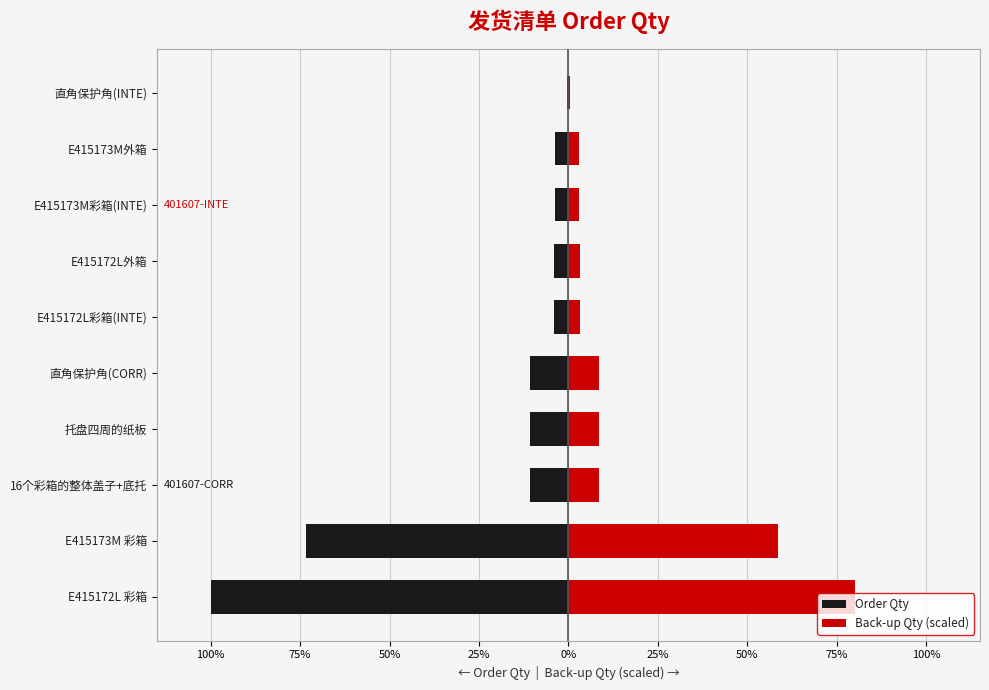

What is the difference between the maximum and minimum values in the Order Qty series?

99.5